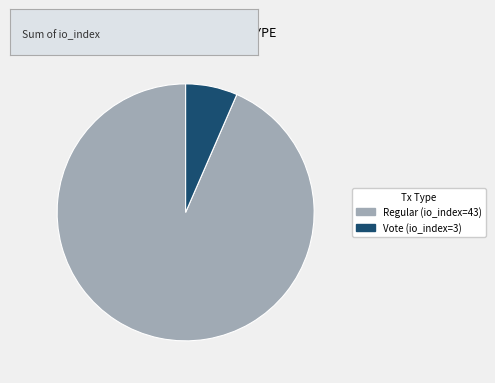

Is the sum of Vote (io_index=3) and Regular (io_index=43) greater than half?

Yes